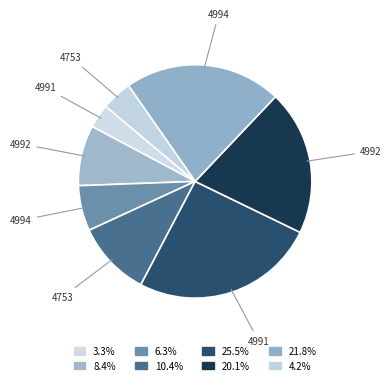

Count the number of slices in the pie.

8